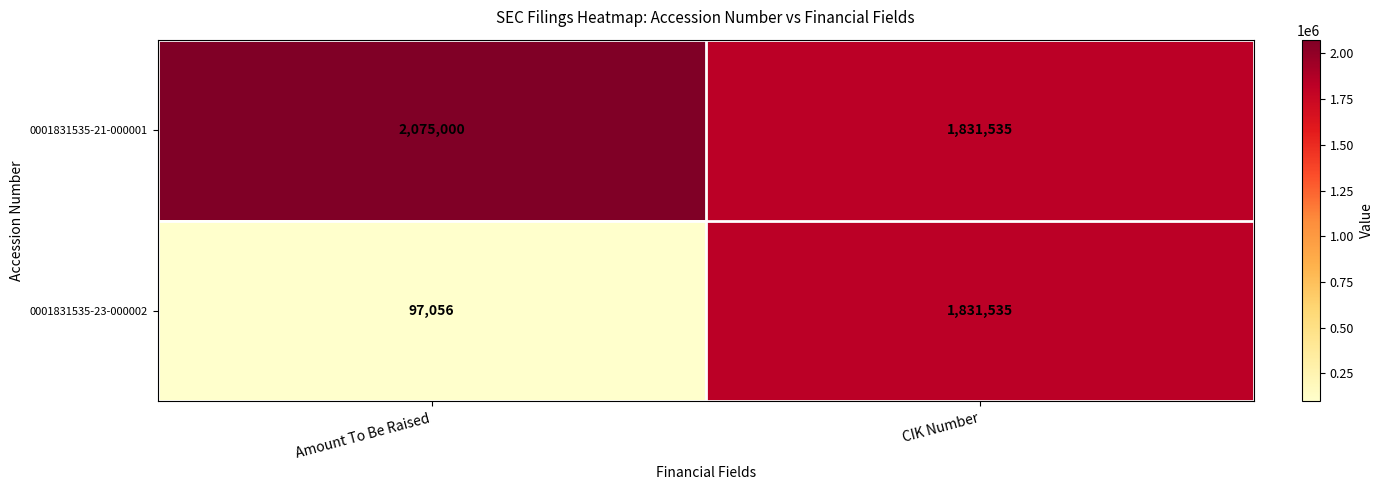

What is the average value of the 0001831535-21-000001 series?

1953268